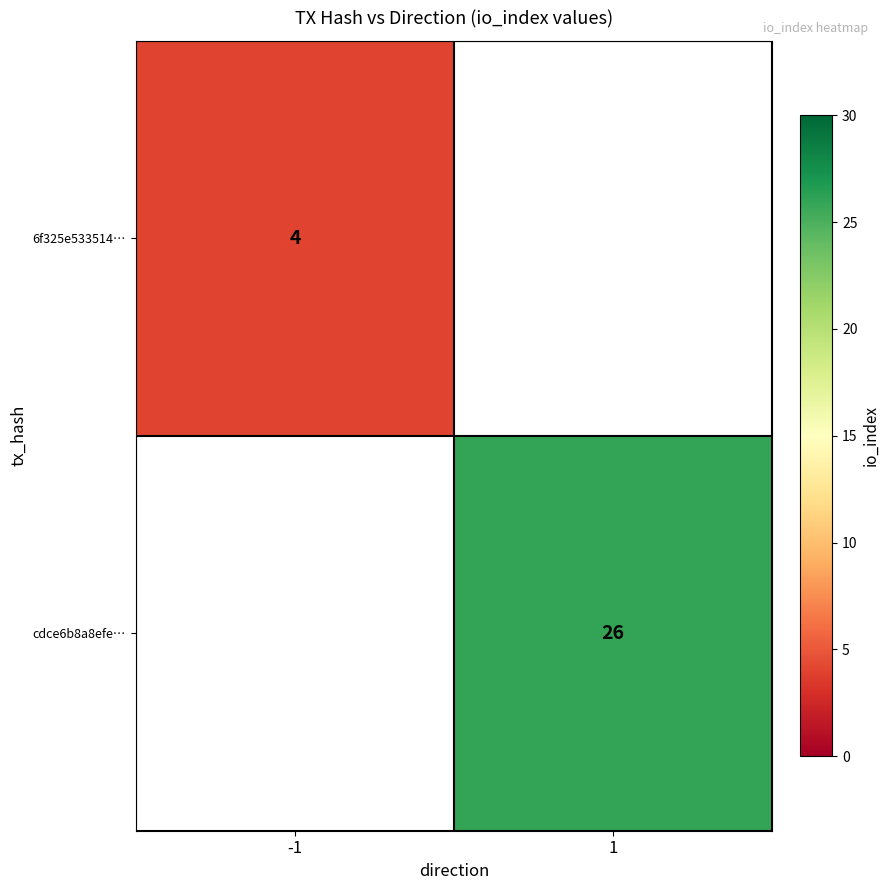

How many series are shown in this chart?

2